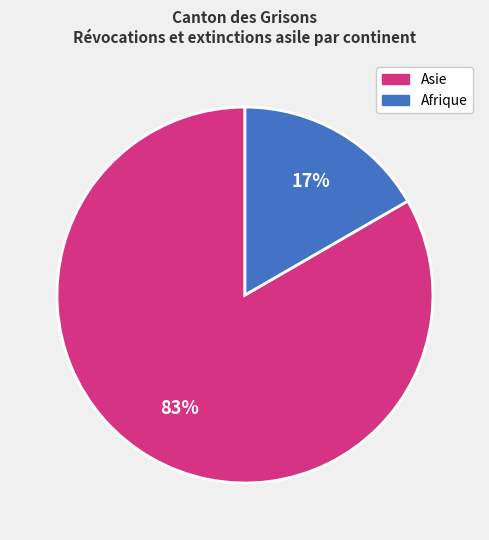

To the nearest percent, what is the average slice percentage?

50%